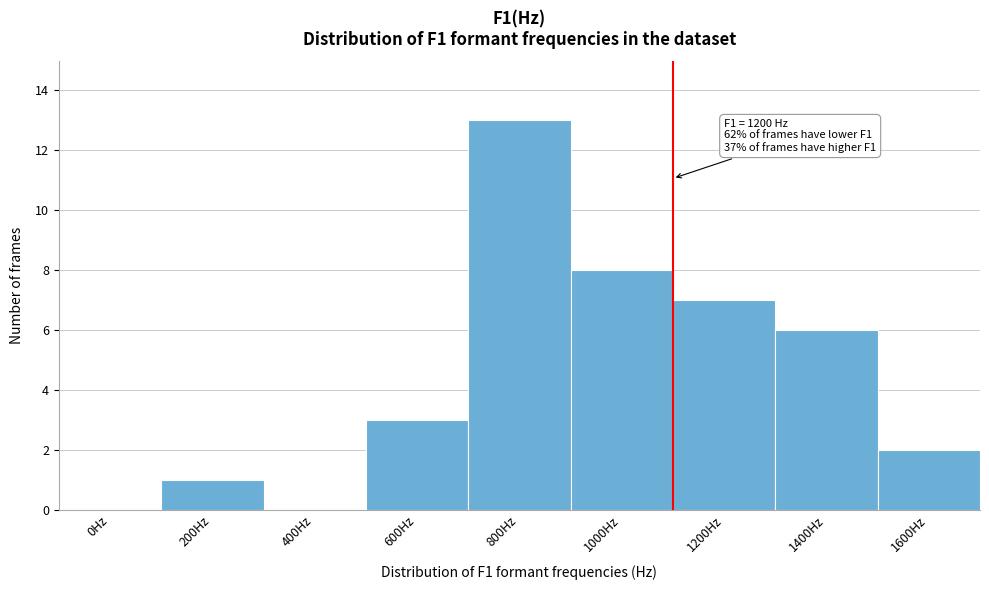

Reading left to right, extract all data points from this chart.

0Hz=0	200Hz=1	400Hz=0	600Hz=3	800Hz=13	1000Hz=8	1200Hz=7	1400Hz=6	1600Hz=2